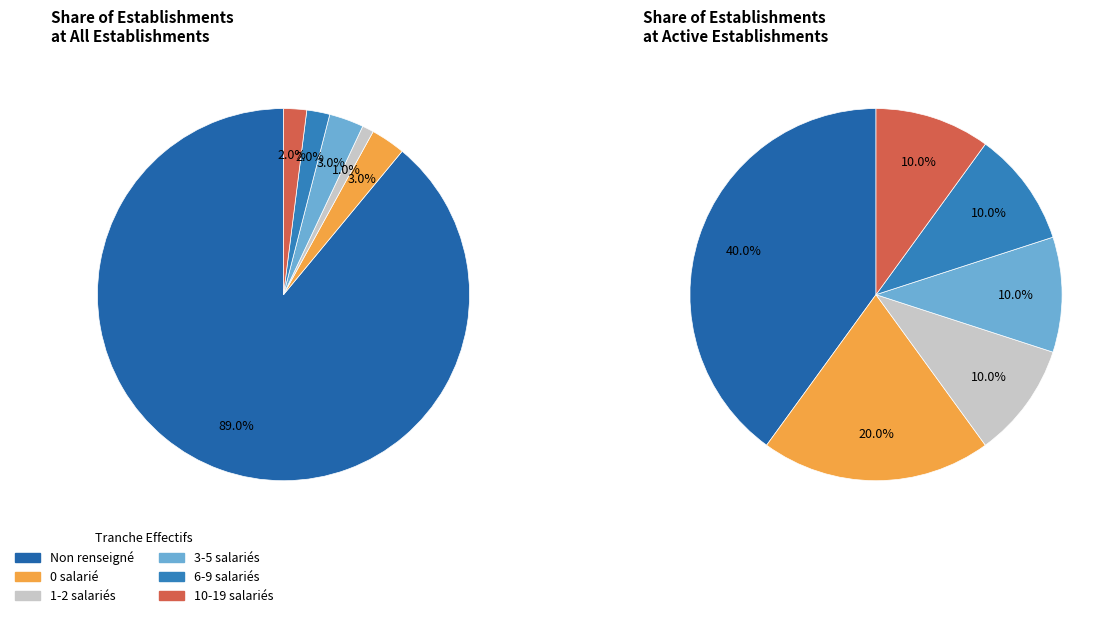

The 02 slice represents 12% of the pie. True or false?

False